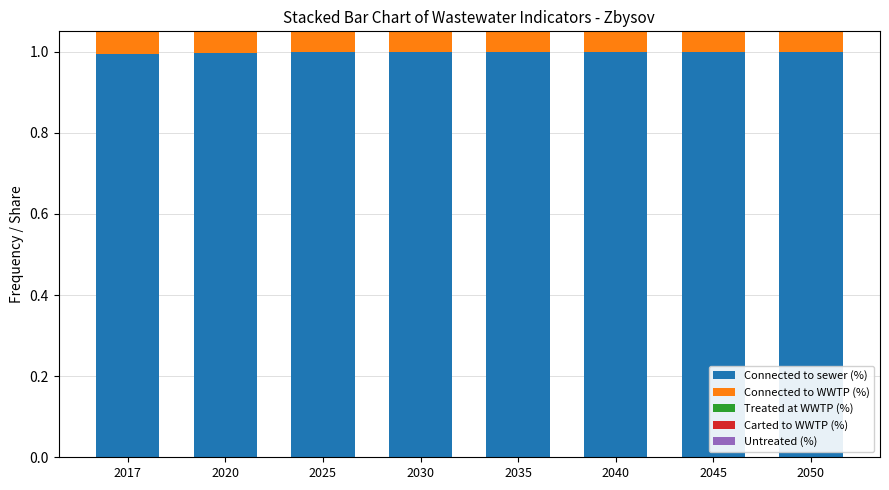

Where is Connected to sewer (%) nearest to the value 0?

2017